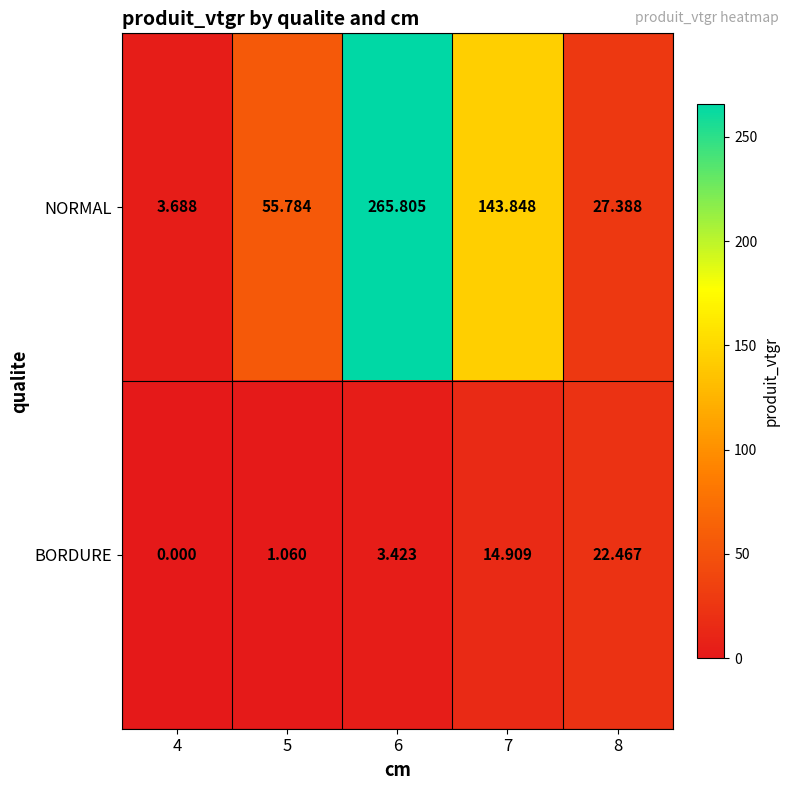

Which series has the largest total across all categories?

NORMAL